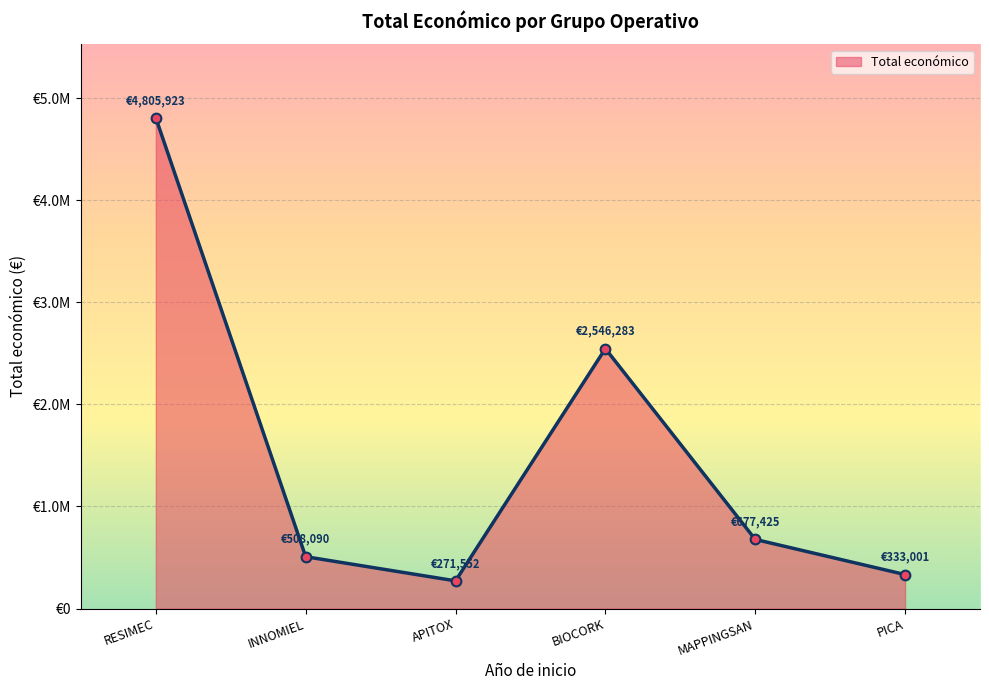

What is the difference between the maximum and minimum values?

4534371